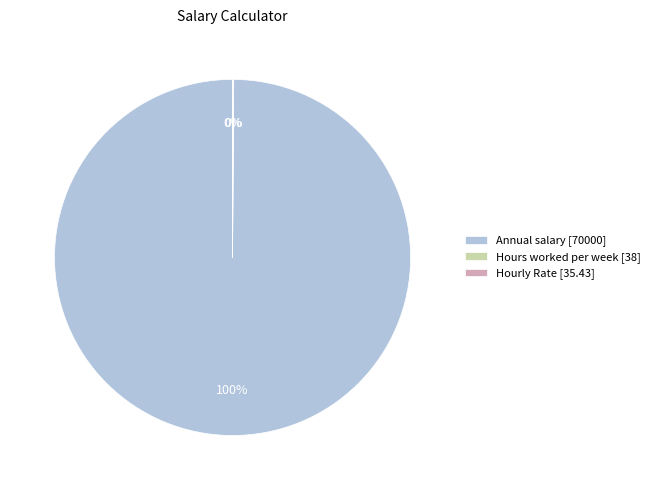

Is there any slice that represents more than half of the pie?

Yes